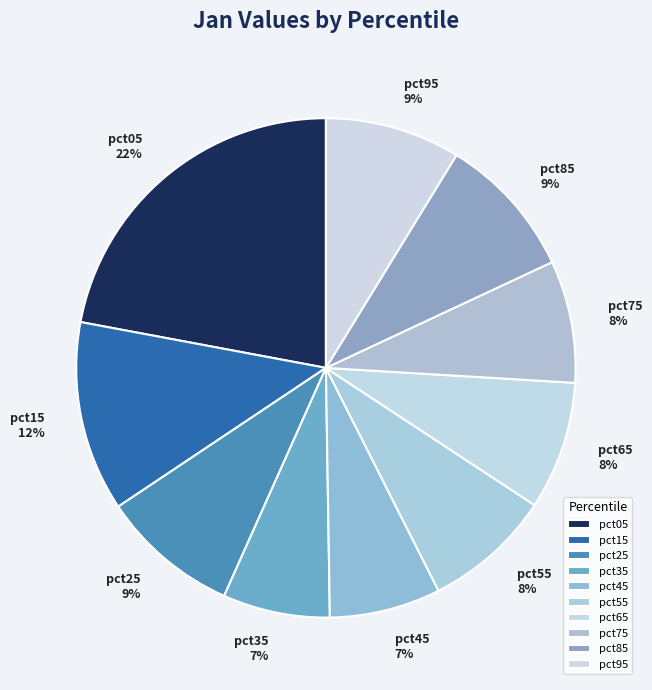

What is the largest slice in the pie chart?

pct05